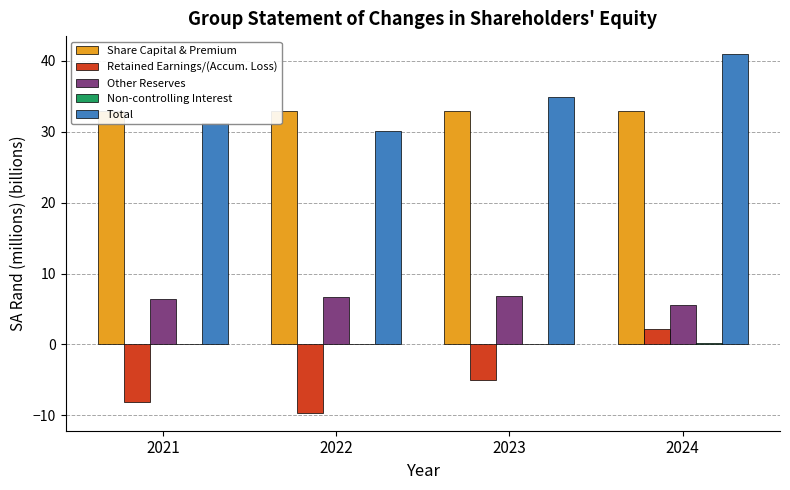

True or false: Total has a value of 34.9 at 2023.

True